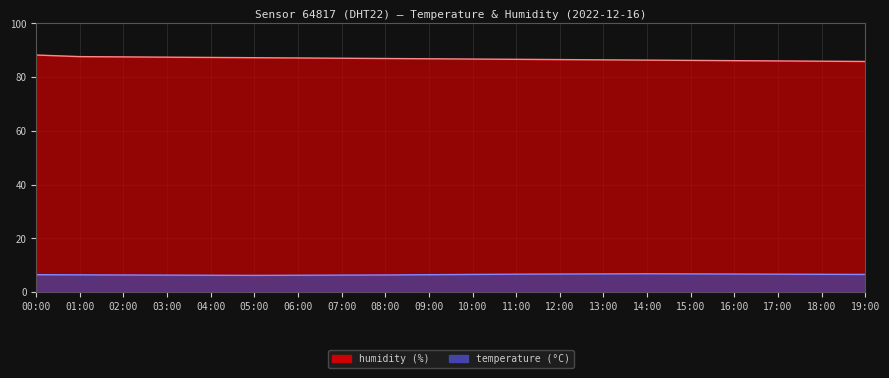

Is it true that humidity equals 155.1 at 03:00?

False